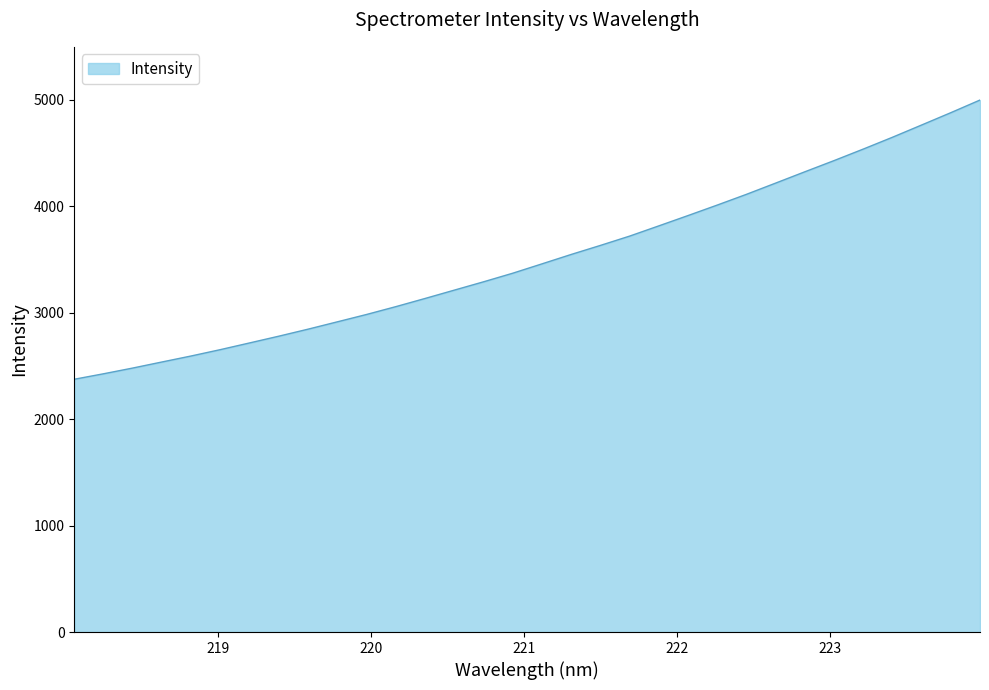

How many values are below 3459?

16